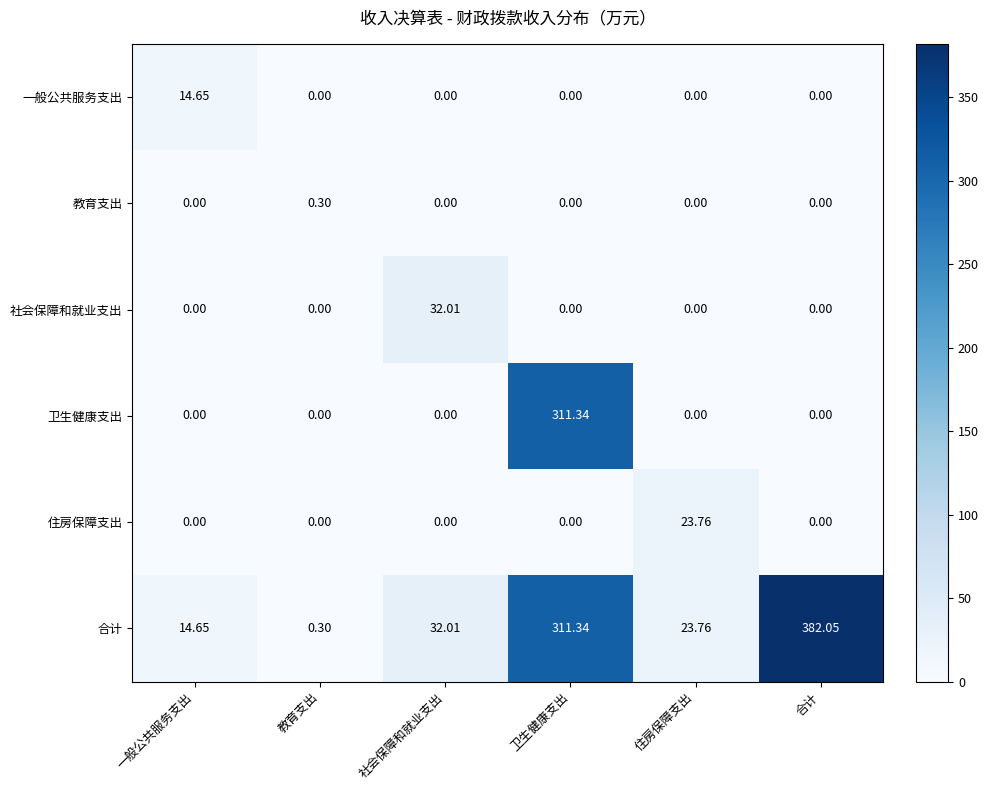

Rank the series by their maximum value, from highest to lowest.

合计, 卫生健康支出, 社会保障和就业支出, 住房保障支出, 一般公共服务支出, 教育支出